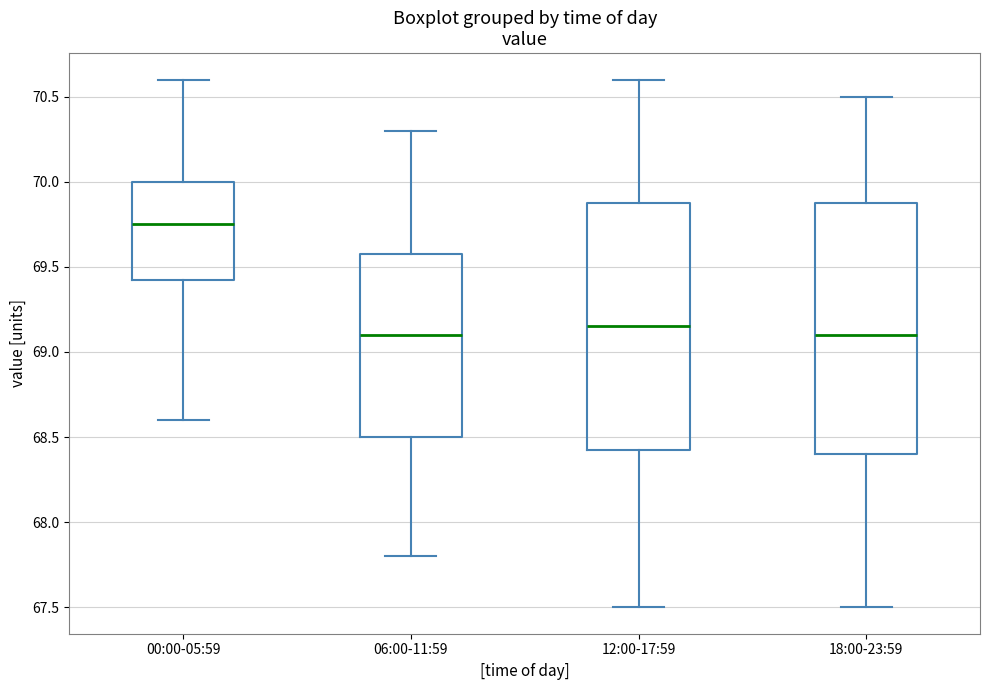

Which box has the highest median line?

00:00-05:59